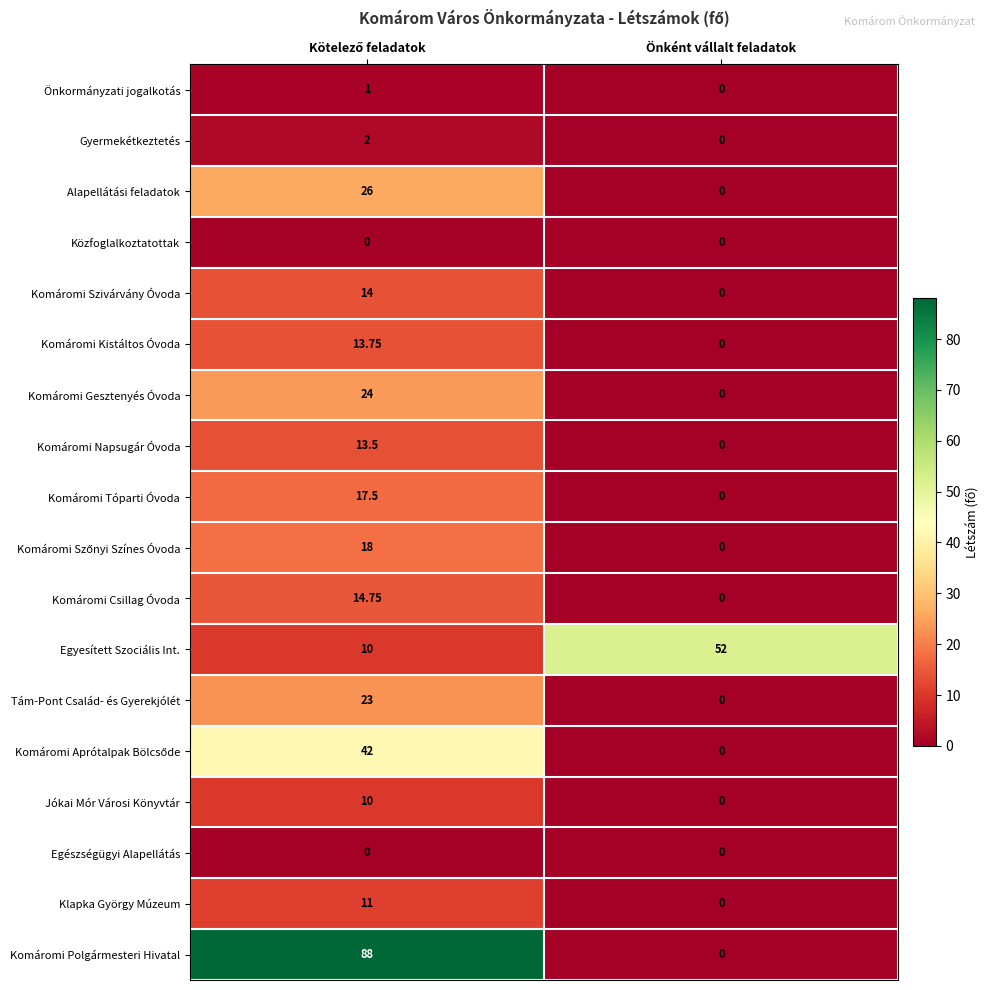

Which series has the widest spread of values?

Komáromi Polgármesteri Hivatal